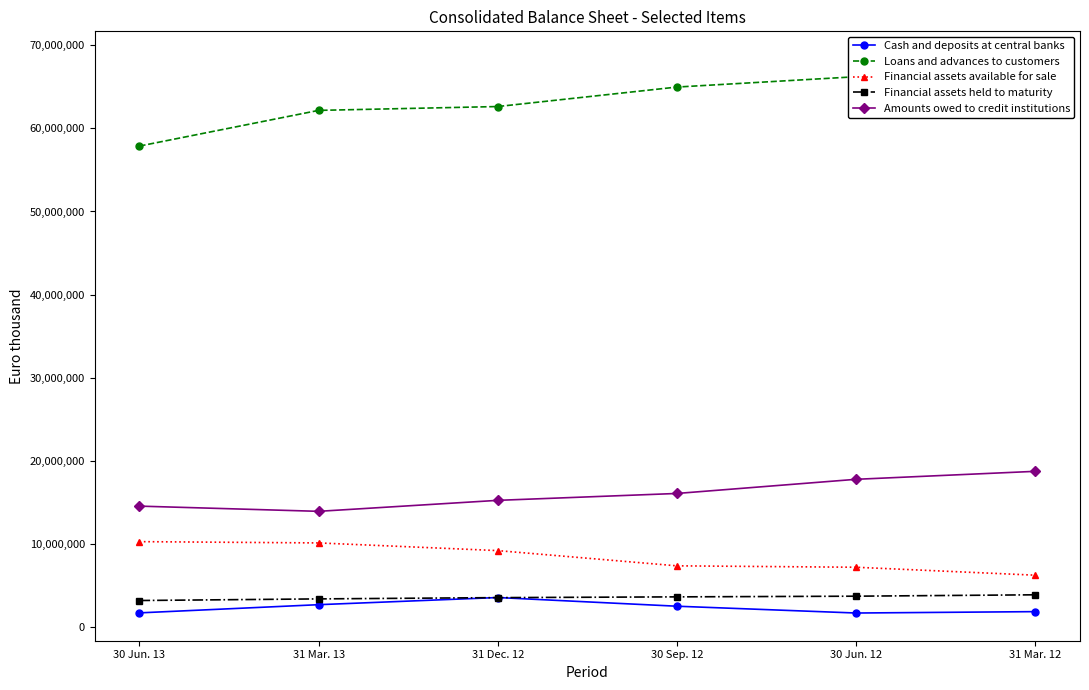

What is the label of the 3rd point from the right?

30 Sep. 12